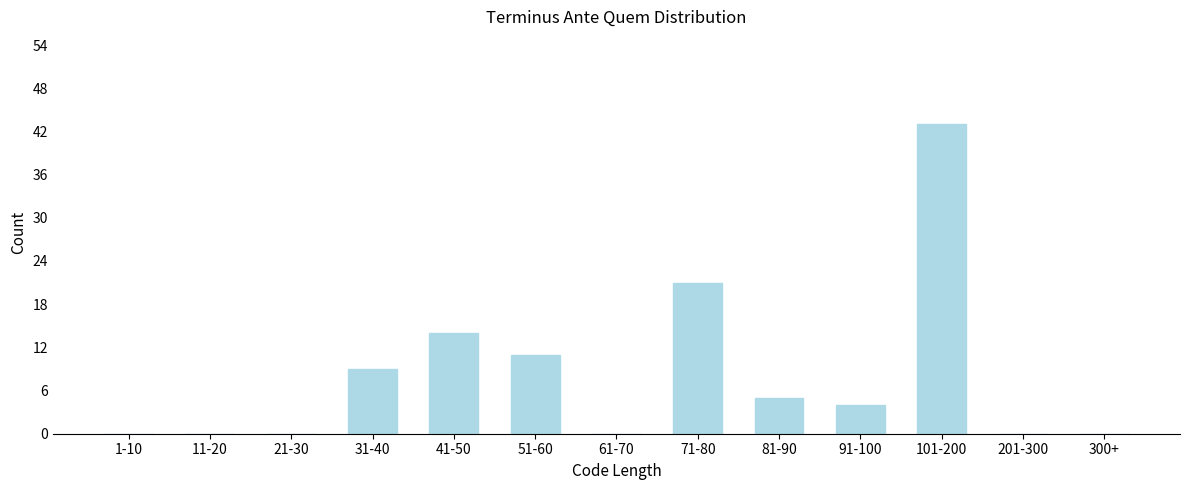

Reading right to left, list all the values displayed in this chart.

300+=0	201-300=0	101-200=43	91-100=4	81-90=5	71-80=21	61-70=0	51-60=11	41-50=14	31-40=9	21-30=0	11-20=0	1-10=0